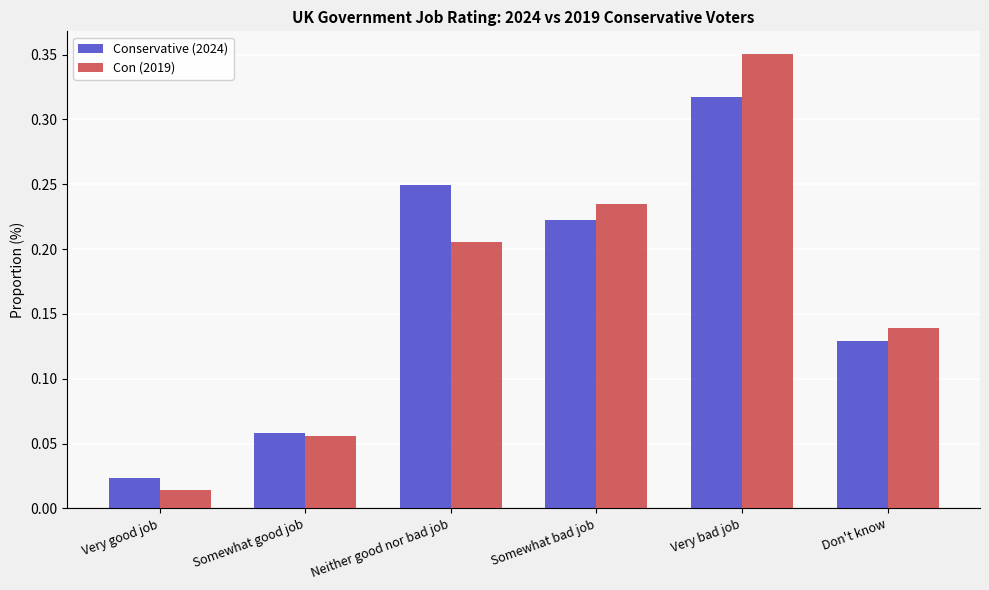

At which label is Con (2019) closest to 0?

Very good job